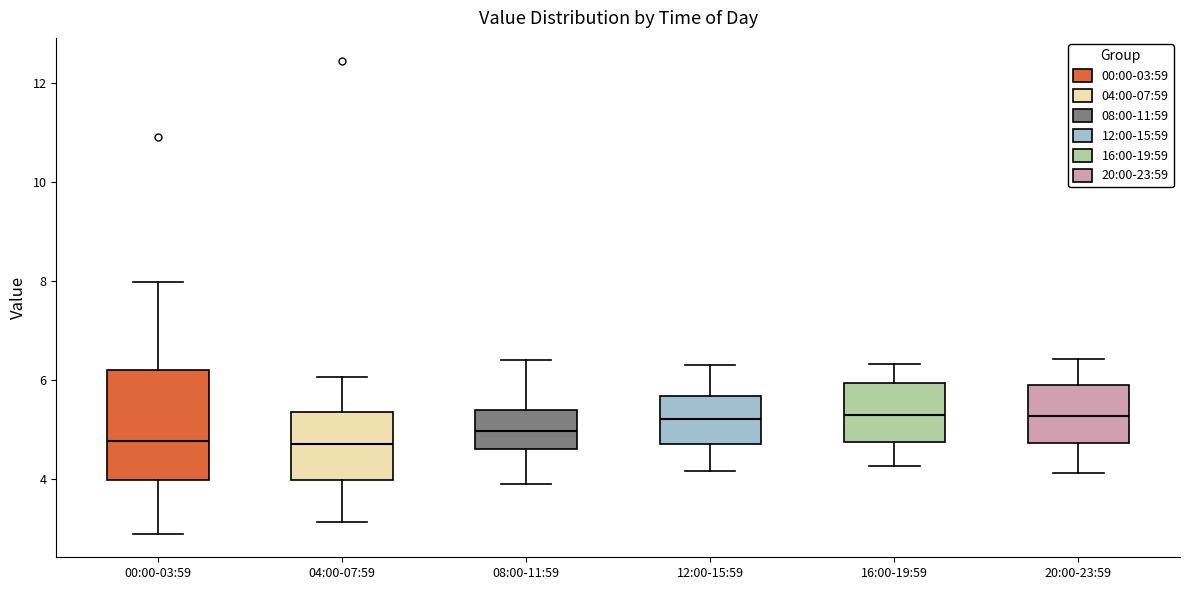

Comparing the boxes themselves (not the whiskers), which one is the tallest?

00:00-03:59